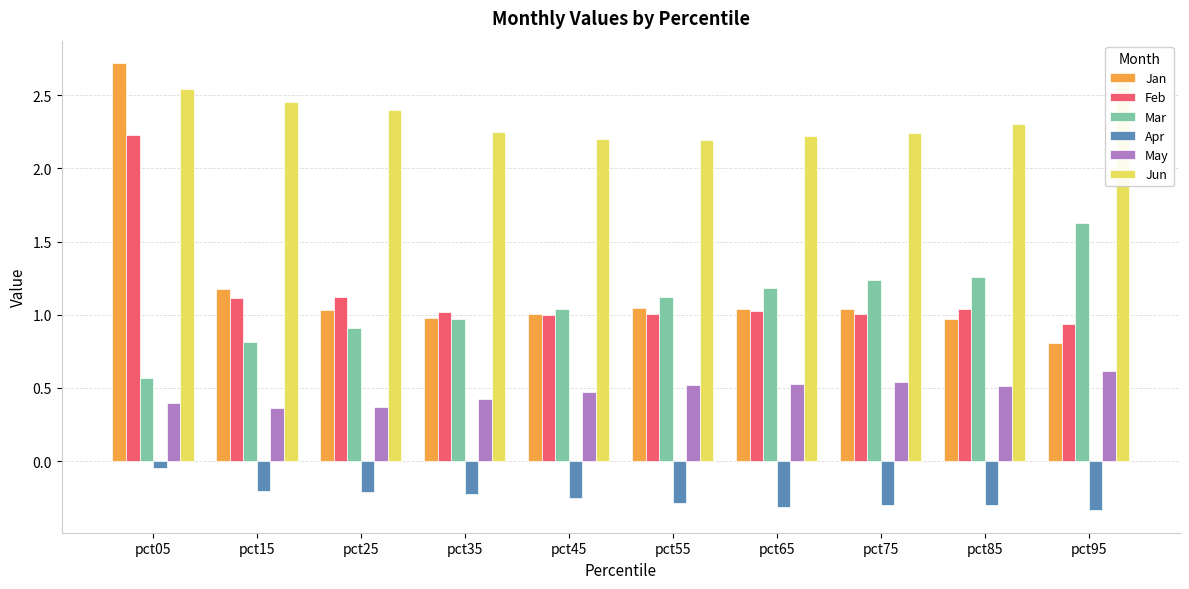

Reading left to right, extract all data points from this chart.

Jan: 2.7	1.2	1.0	1.0	1.0	1.0	1.0	1.0	1.0	0.8
Feb: 2.2	1.1	1.1	1.0	1.0	1.0	1.0	1.0	1.0	0.9
Mar: 0.6	0.8	0.9	1.0	1.0	1.1	1.2	1.2	1.3	1.6
Apr: -0.0	-0.2	-0.2	-0.2	-0.2	-0.3	-0.3	-0.3	-0.3	-0.3
May: 0.4	0.4	0.4	0.4	0.5	0.5	0.5	0.5	0.5	0.6
Jun: 2.5	2.5	2.4	2.3	2.2	2.2	2.2	2.2	2.3	2.7